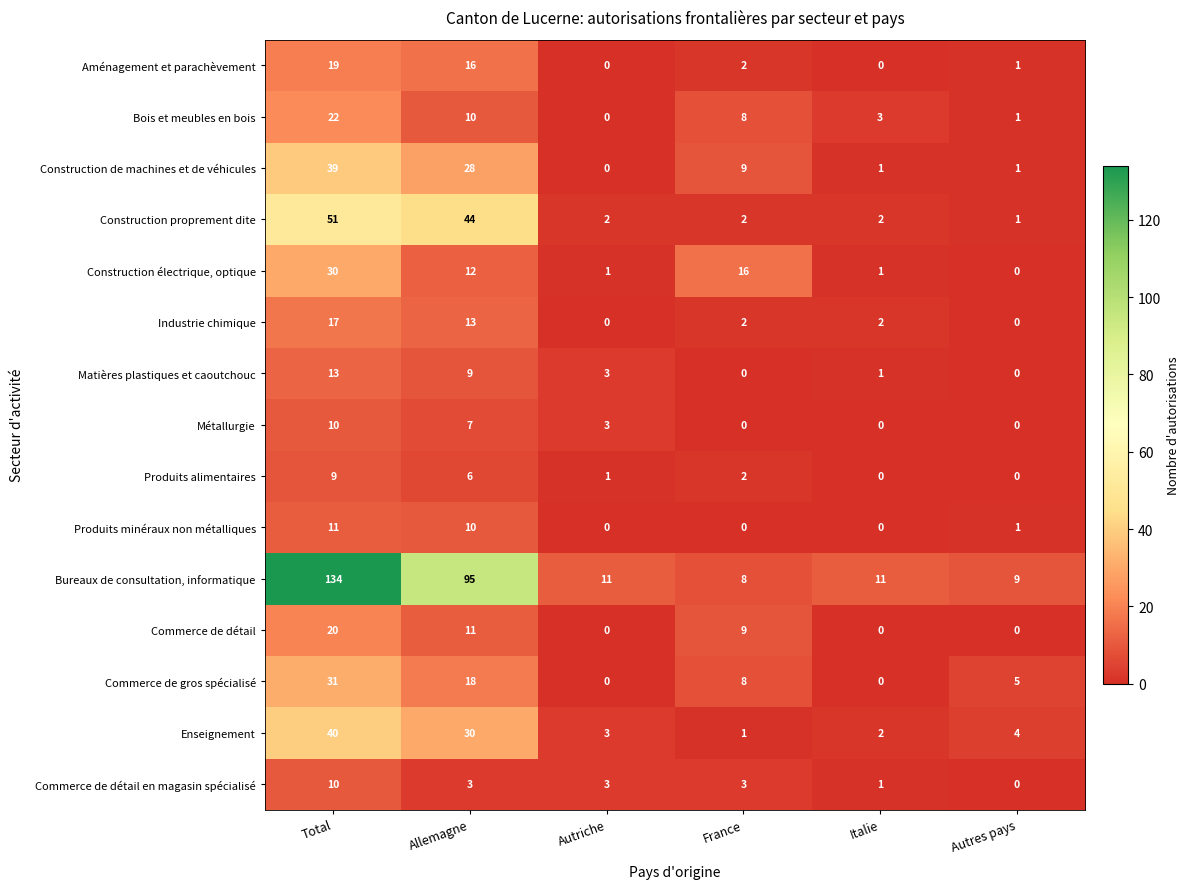

Which series changed the most between Allemagne and Italie?

Bureaux de consultation, informatique